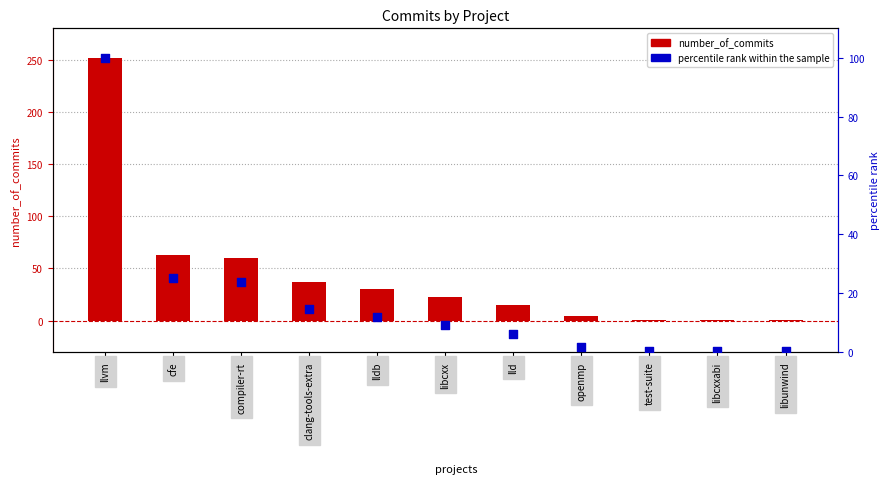

At which category is the sum across all series the highest?

llvm